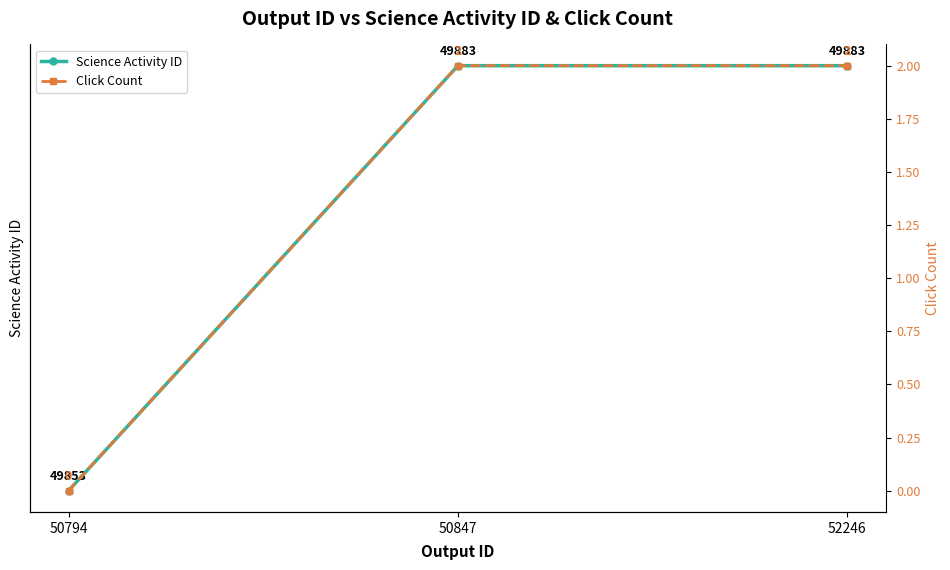

What is the sum of all Science Activity ID values?

149619